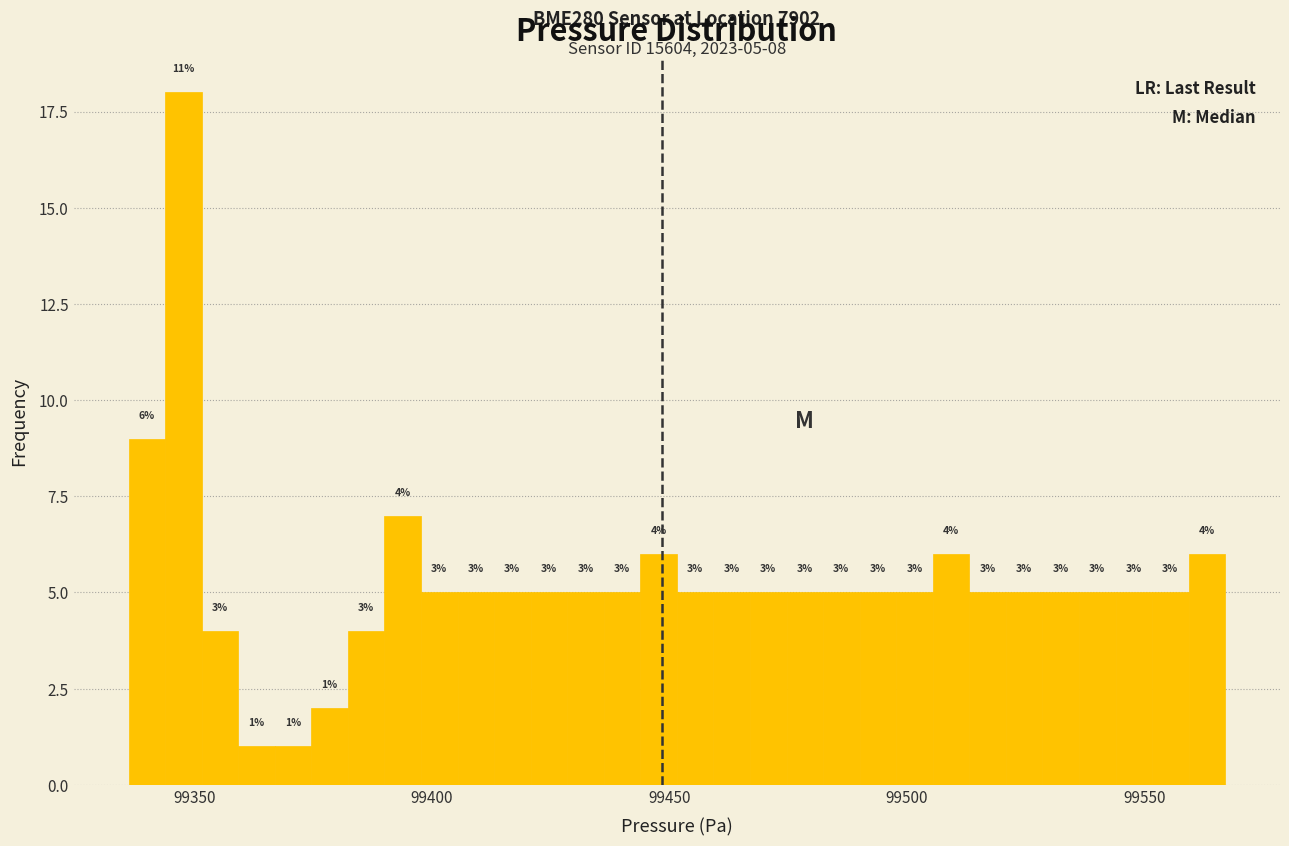

Read against the x-axis, roughly where is the centre of the tallest bar?

99350